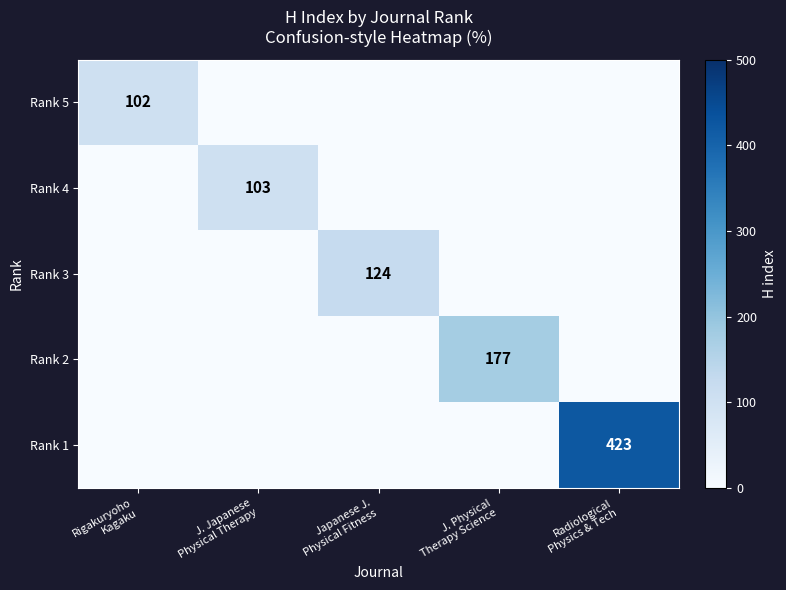

Rank the categories by Rank 3 value from highest to lowest.

Japanese J. Physical Fitness, Rigakuryoho Kagaku, J. Japanese Physical Therapy, J. Physical Therapy Science, Radiological Physics & Tech